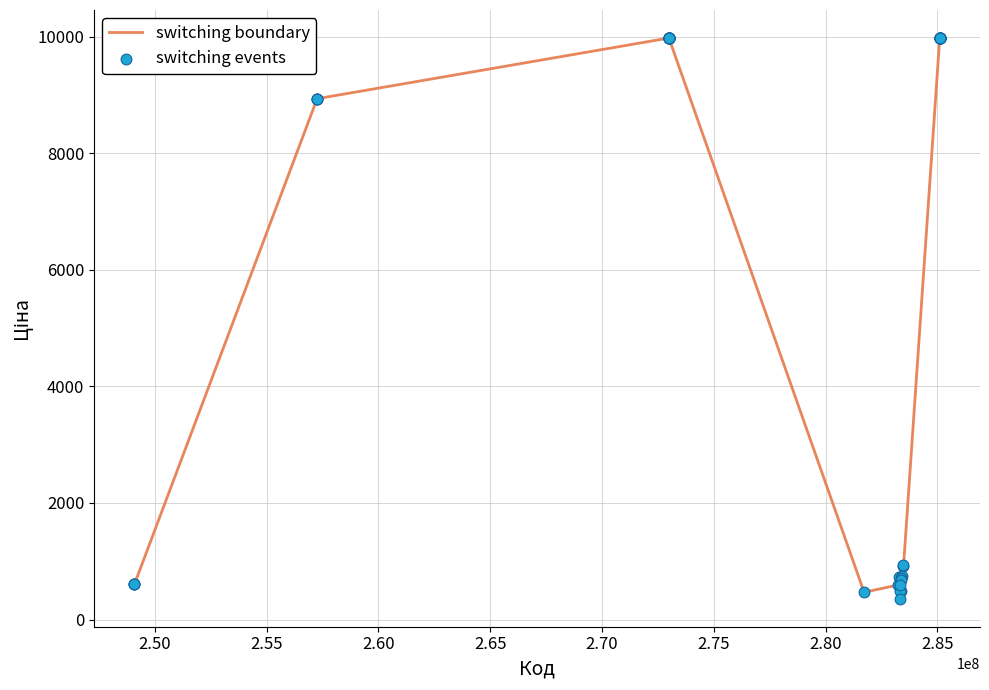

What is the maximum value shown in the chart?

9975.0